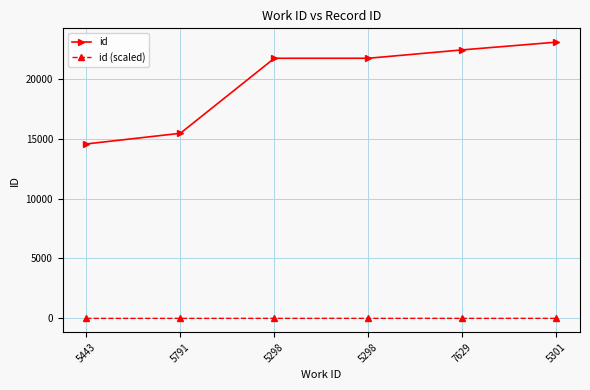

True or false: id and id (scaled) intersect in this chart.

False